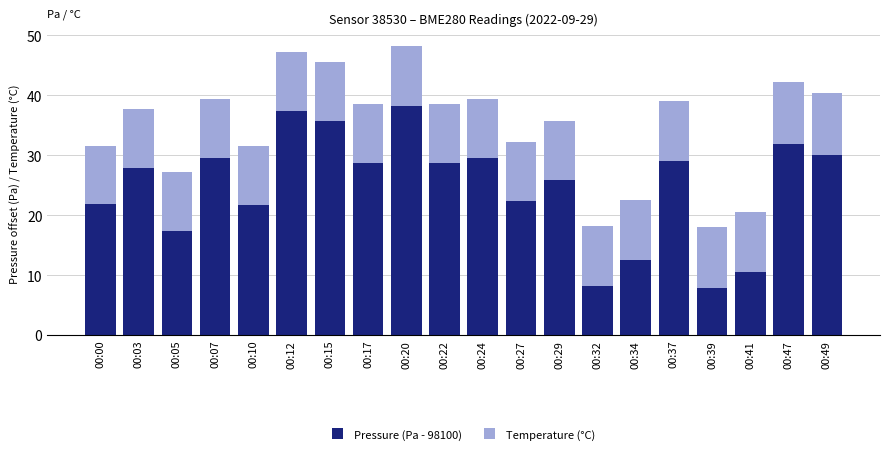

What value does the Pressure (Pa - 98100) series have at 00:37?

29.1